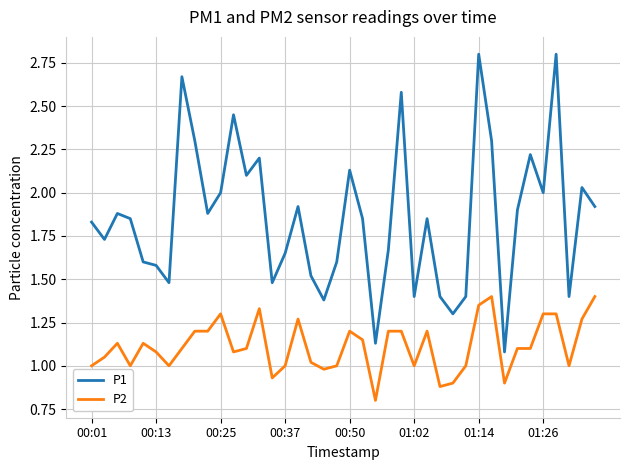

What is the smallest value displayed?

0.8